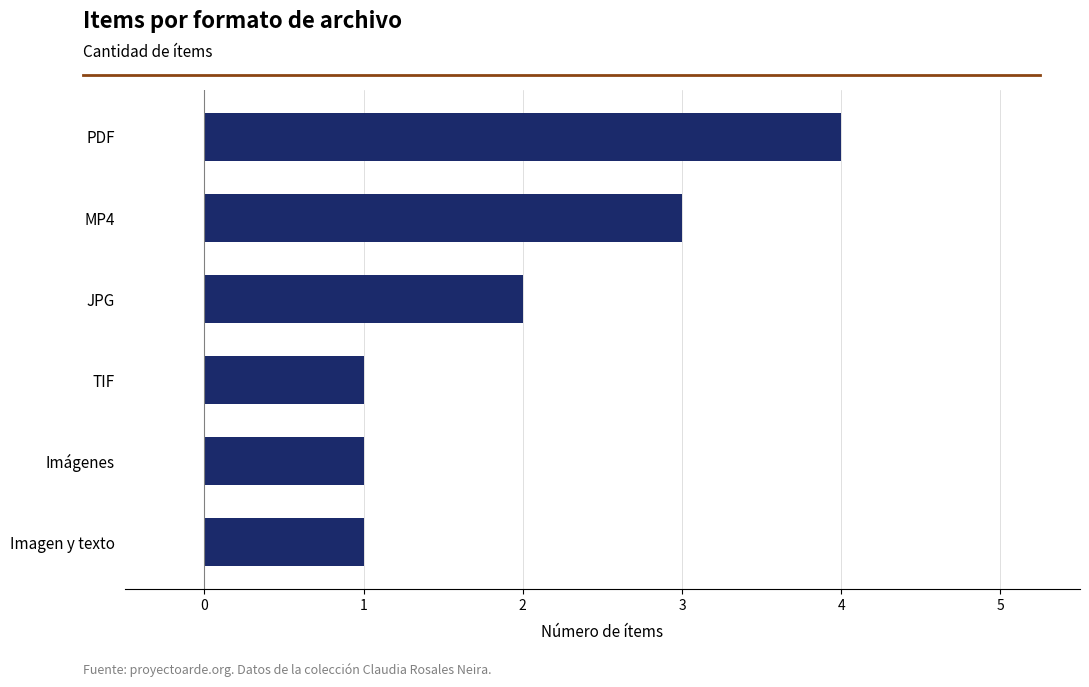

What is the difference between the second highest and minimum values?

2